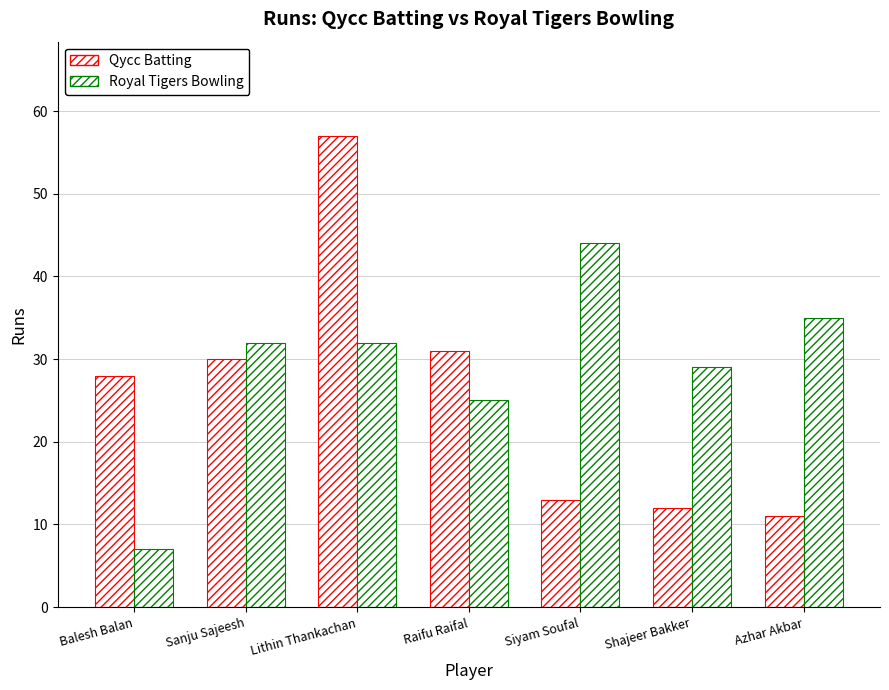

What is the average value of the Royal Tigers Bowling series?

29